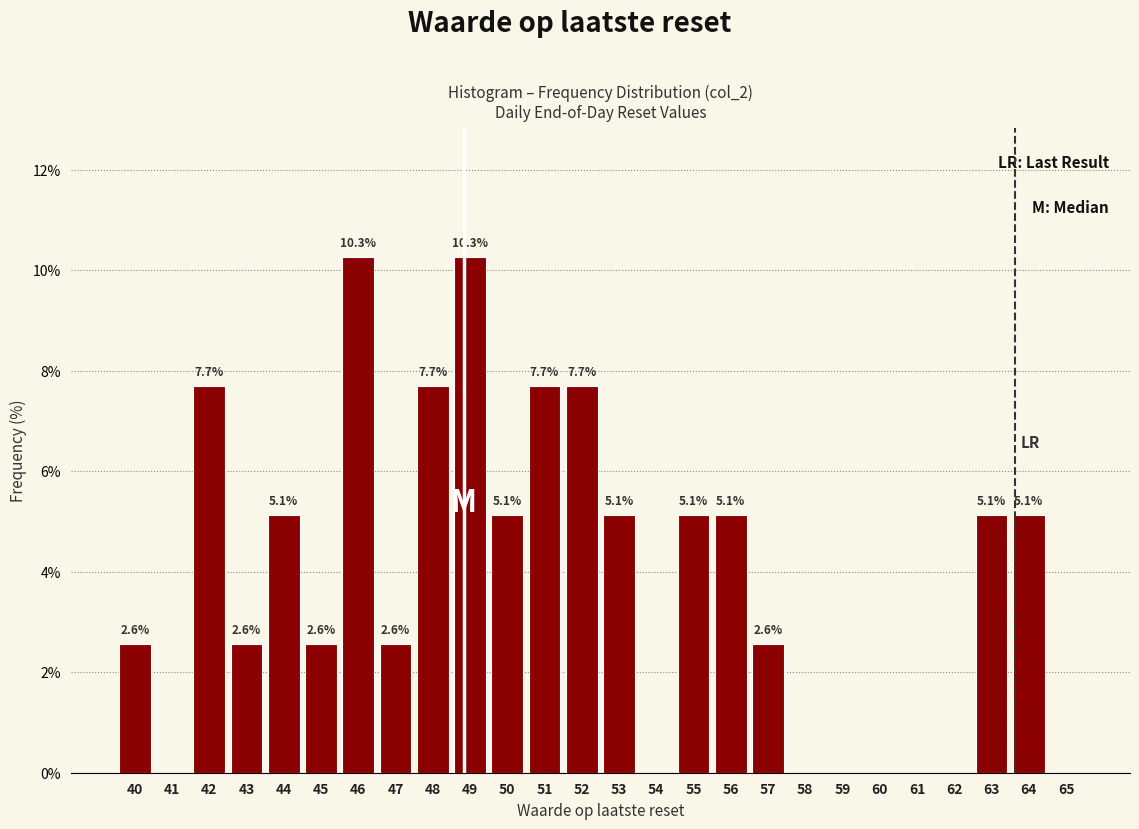

Reading left to right, transcribe all the data shown in this chart.

40=2.6	41=0.0	42=7.7	43=2.6	44=5.1	45=2.6	46=10.3	47=2.6	48=7.7	49=10.3	50=5.1	51=7.7	52=7.7	53=5.1	54=0.0	55=5.1	56=5.1	57=2.6	58=0.0	59=0.0	60=0.0	61=0.0	62=0.0	63=5.1	64=5.1	65=0.0